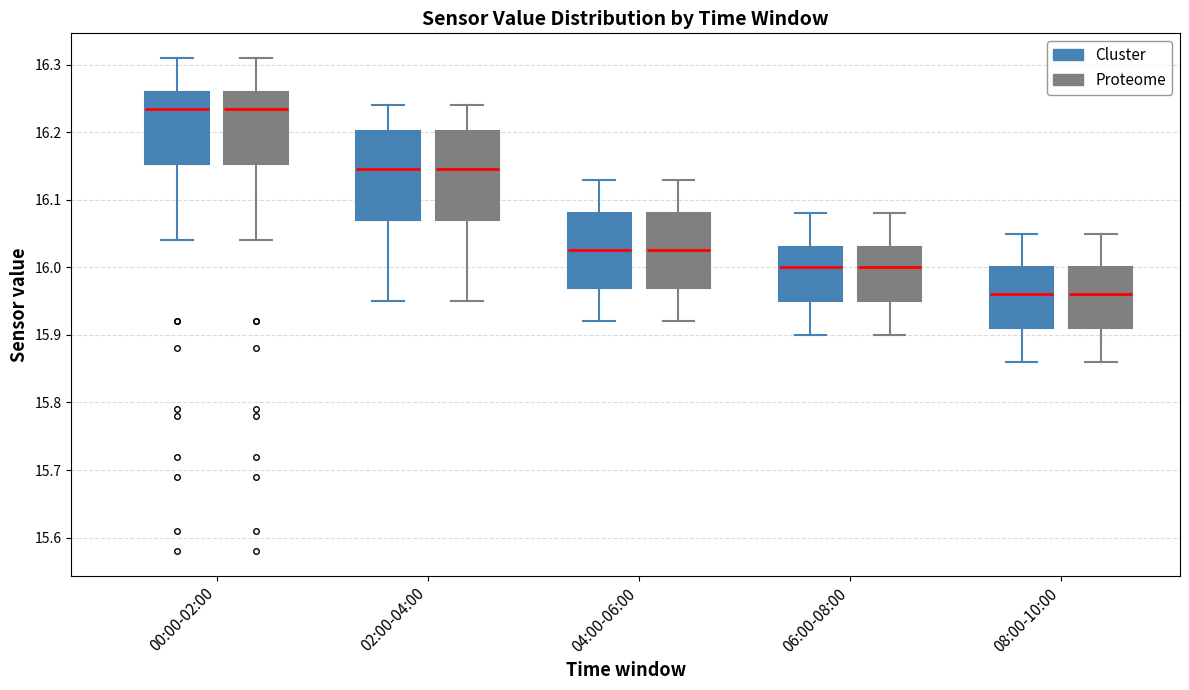

Where does the upper whisker of the box for 02:00-04:00 (Cluster) end on the y-axis? The values are not printed on the chart, so give them approximately, as read against the axis.

16.24